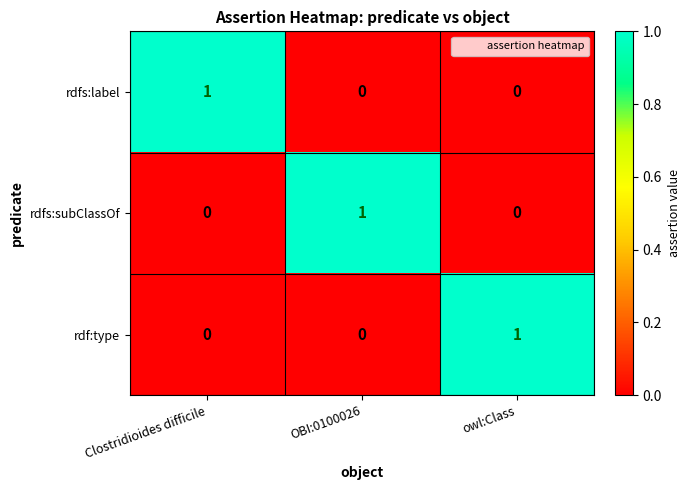

At how many categories does at least one series exceed 0?

3